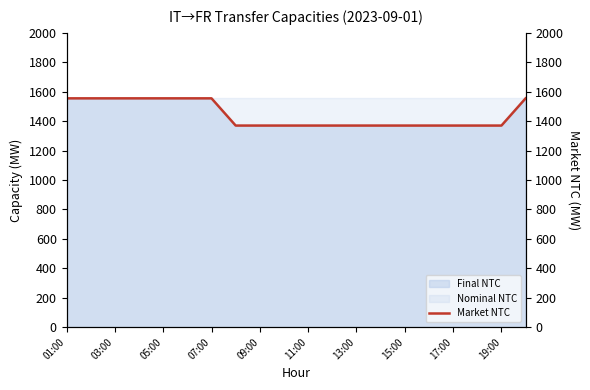

What is the sum of all values?

28880